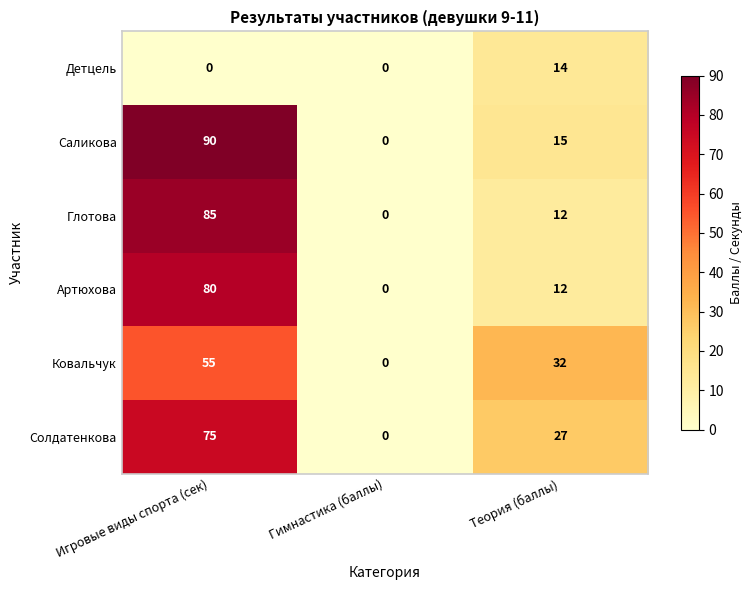

Which series changed the most between Гимнастика (баллы) and Теория (баллы)?

Ковальчук